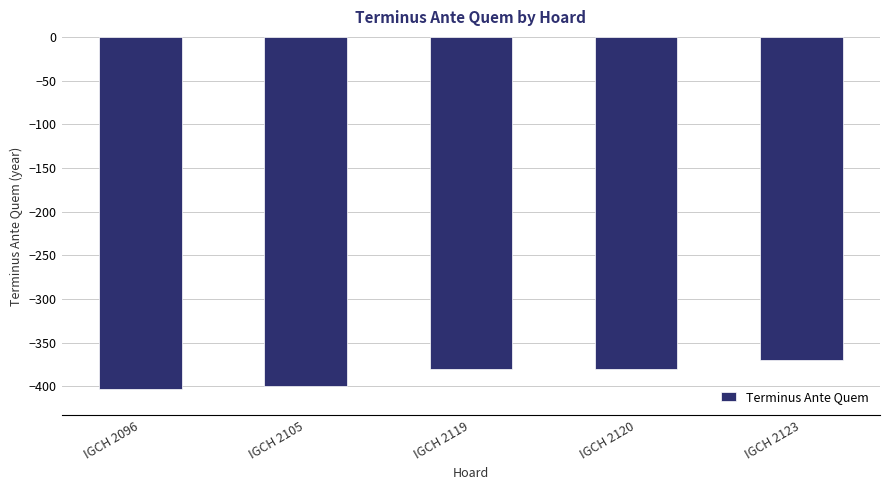

What is the smallest value displayed?

-403